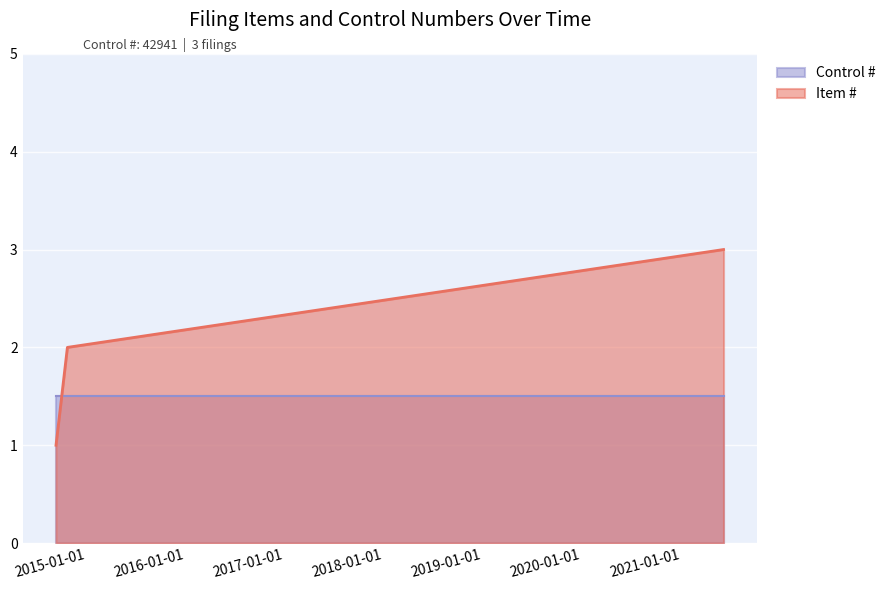

List the labels in order of value, smallest first.

2014-09-11, 2014-10-23, 2021-06-07